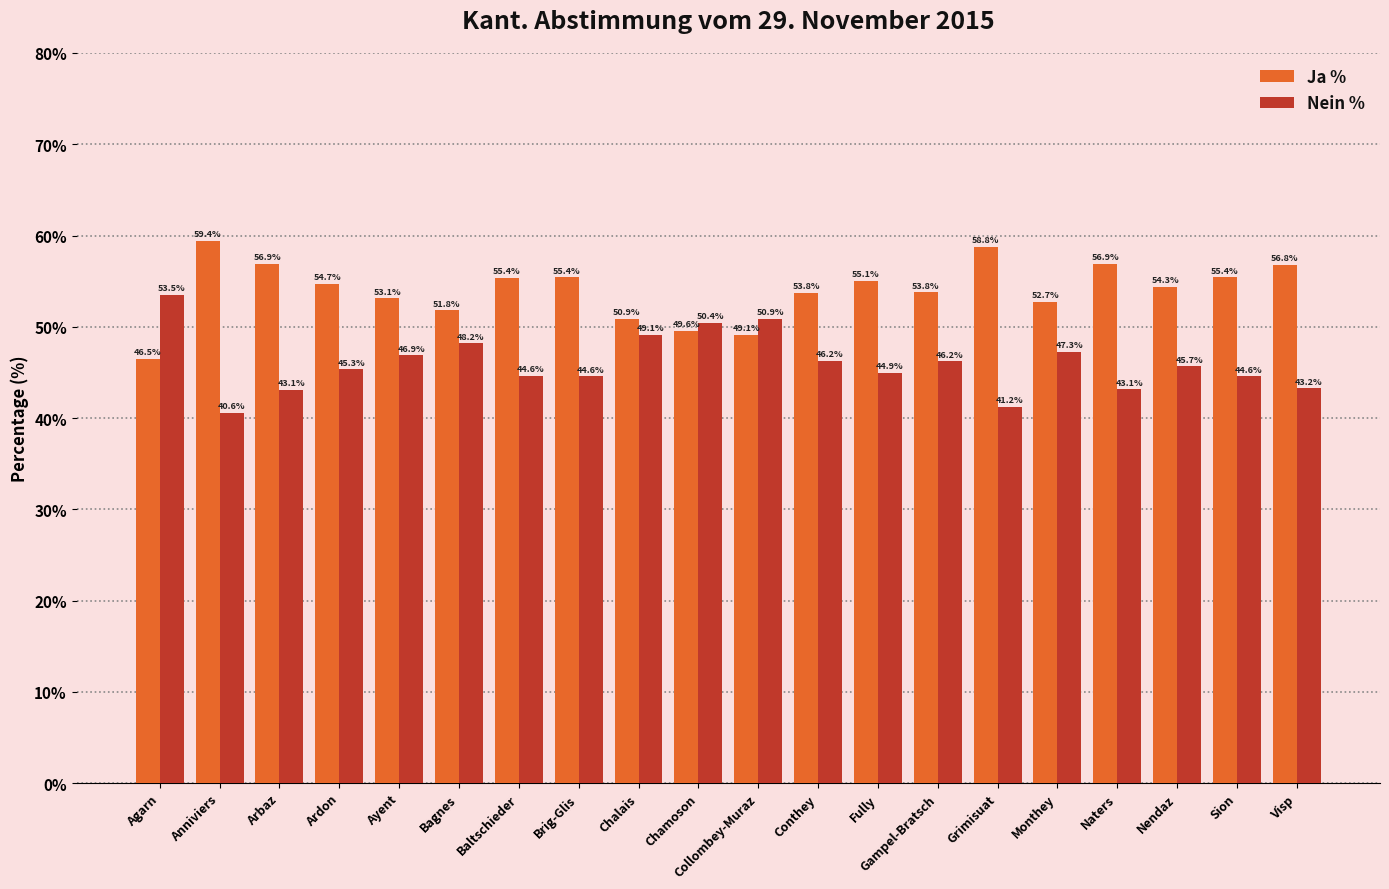

Which series has the largest total across all categories?

Ja %